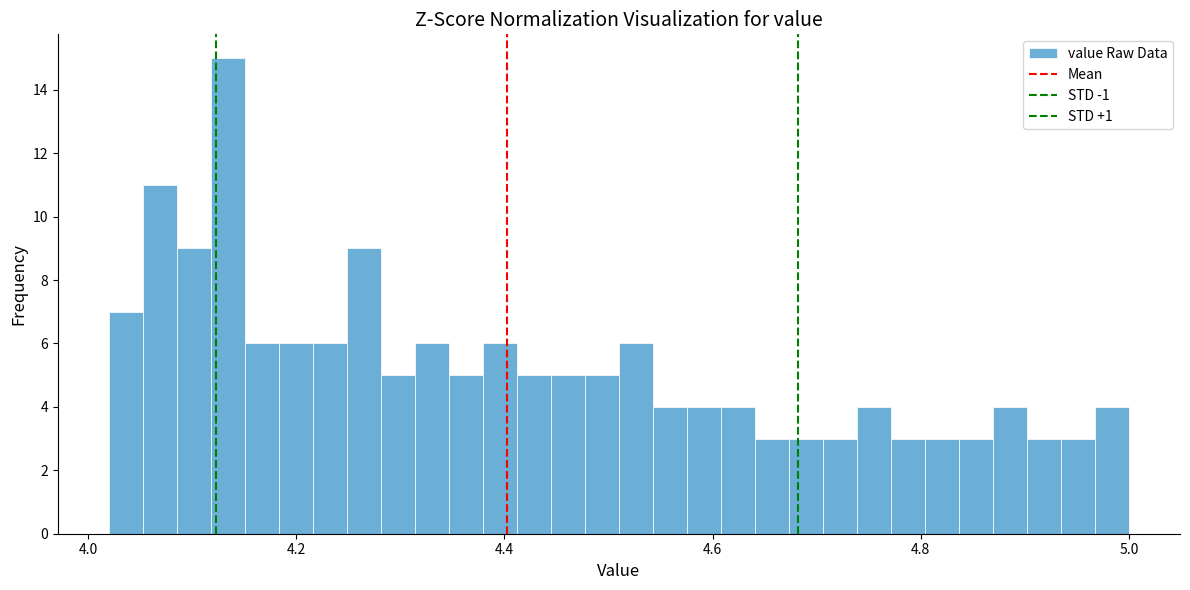

Around what value on the x-axis is the tallest bar? Give the approximate position of its centre, as read against the axis.

4.14